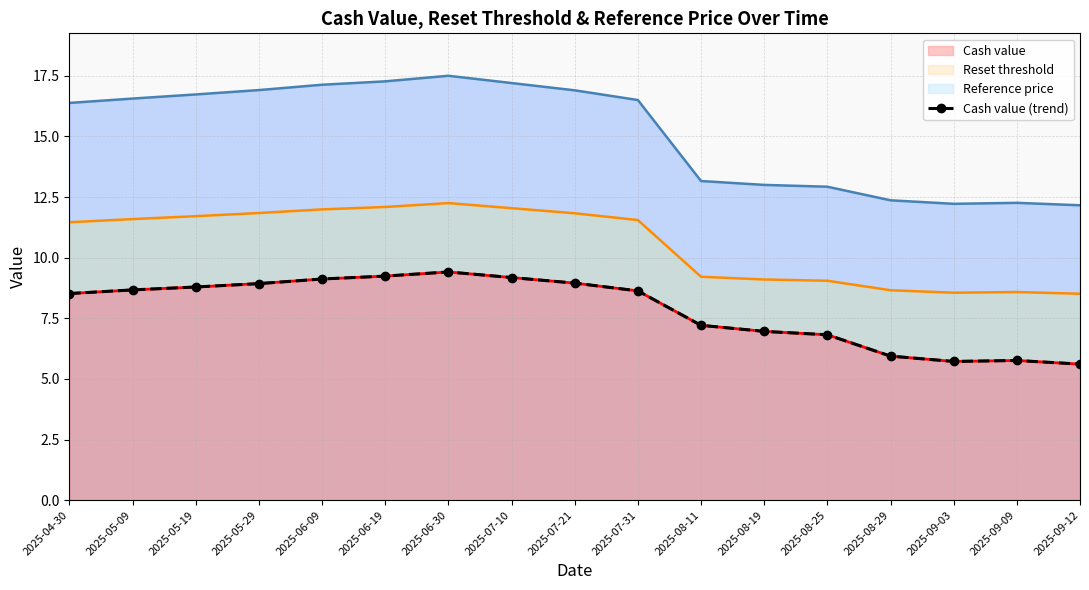

What is the value of the 3rd point from the left?

8.8